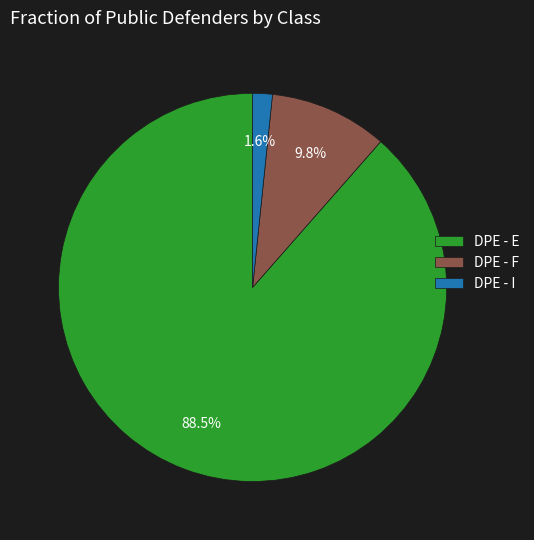

Is the sum of DPE - F and DPE - I greater than half?

No